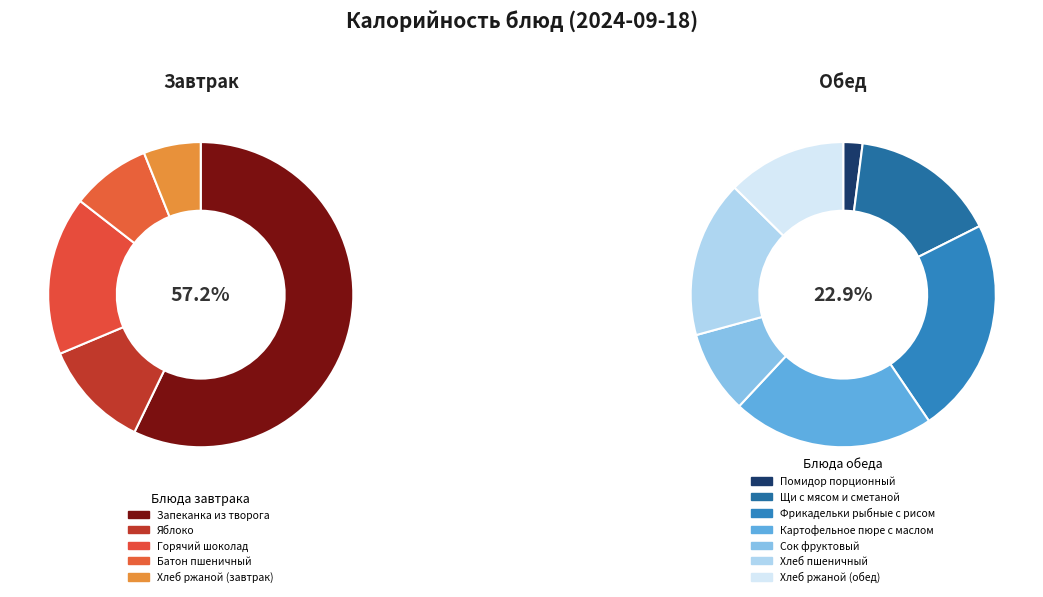

Is there any slice that represents more than half of the pie?

No